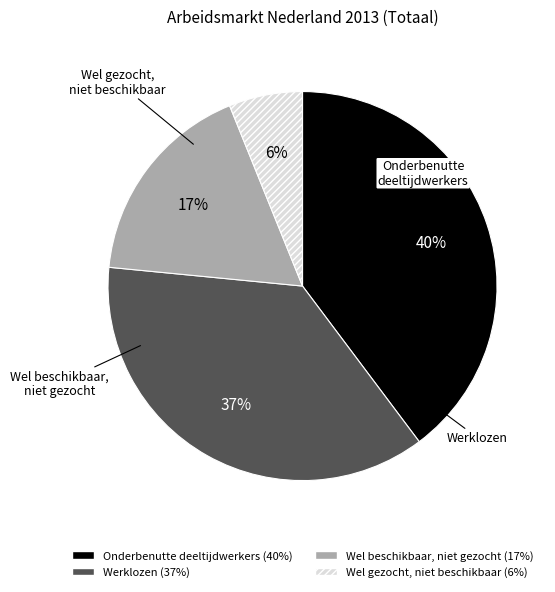

How many slices are in this pie chart?

4